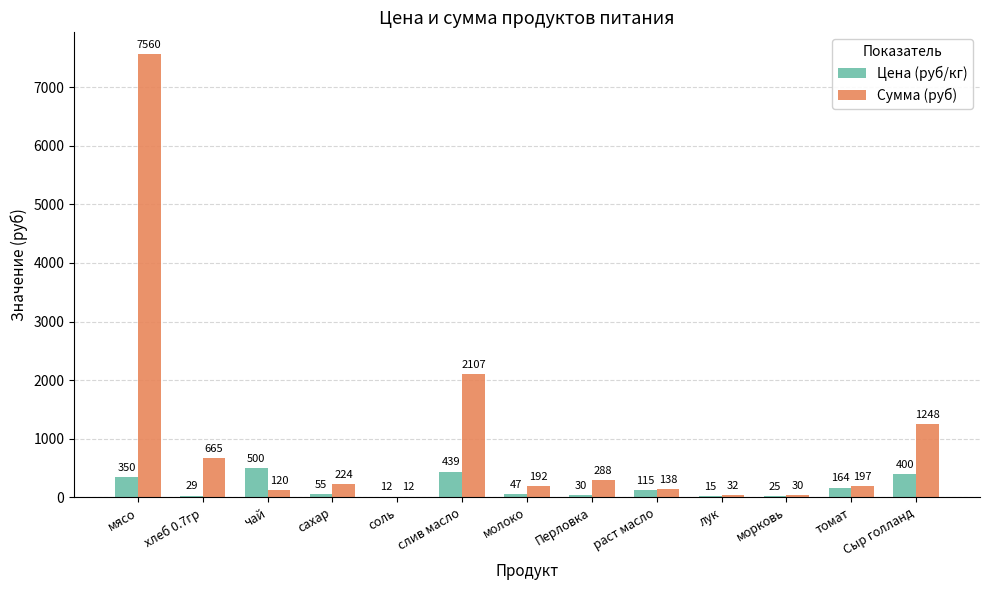

At which label does Сумма (руб) reach its peak?

мясо